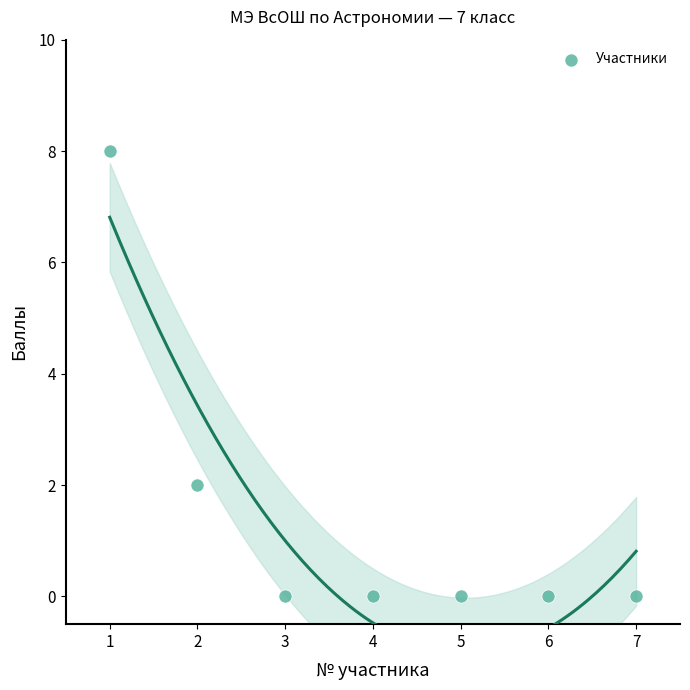

What is the range of Y values (max minus min)?

8